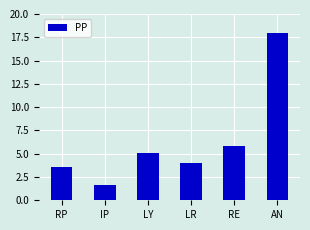

How many bars are there in total?

6